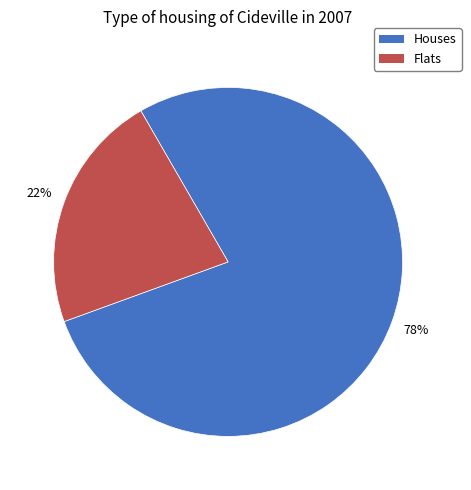

Does Houses account for over 50% of the chart?

Yes